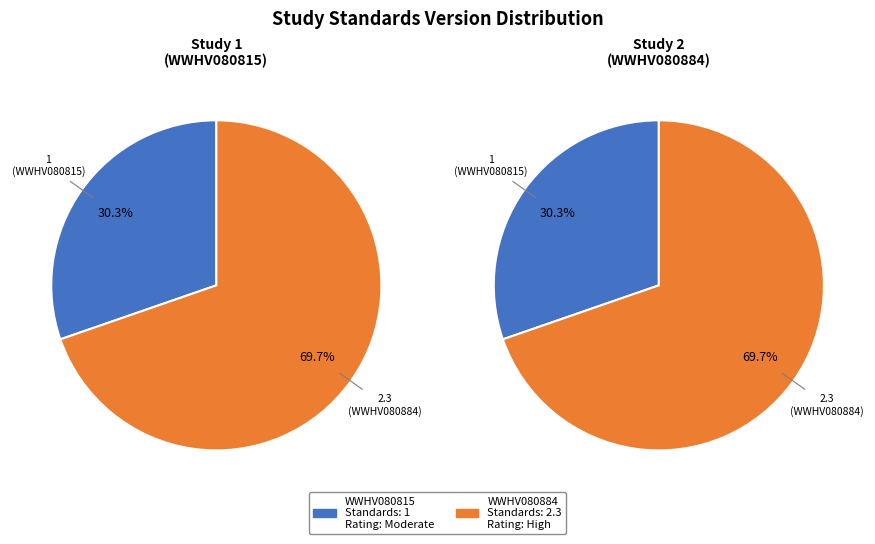

Is the sum of WWHV080884 and WWHV080815 greater than half?

Yes